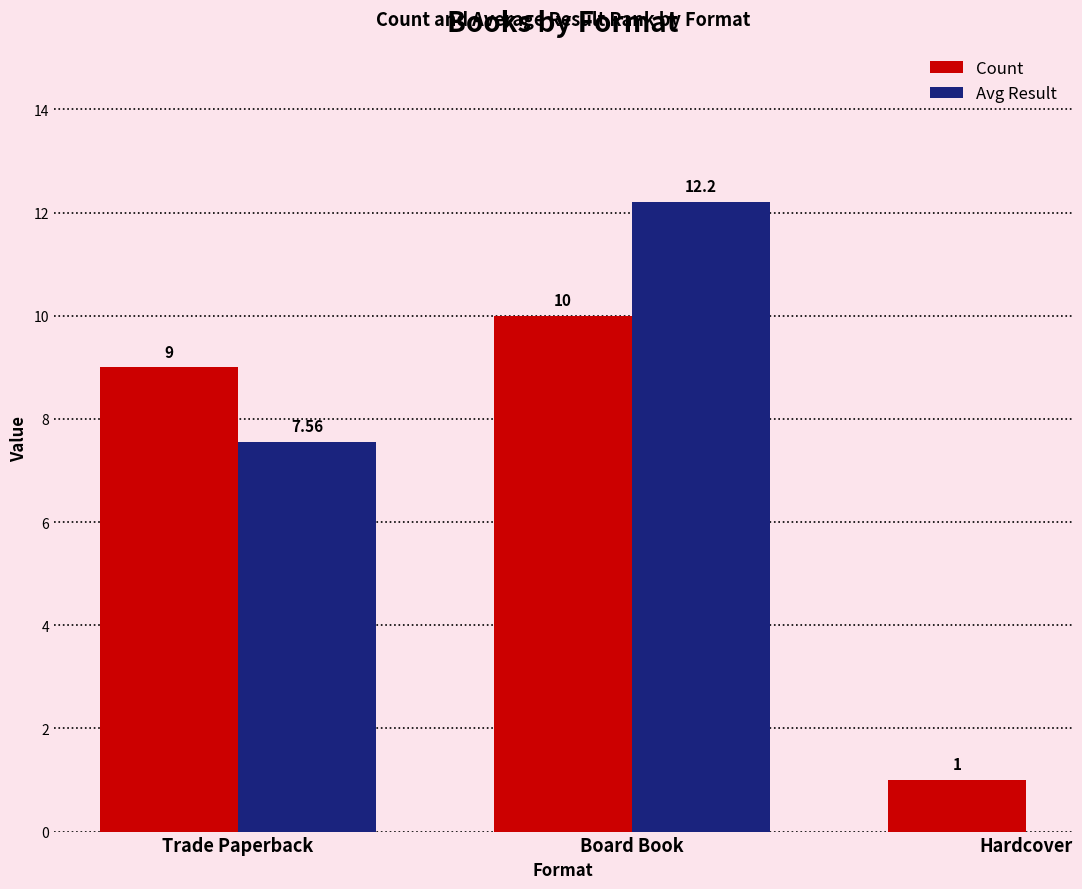

How many categories are shown in the chart?

3